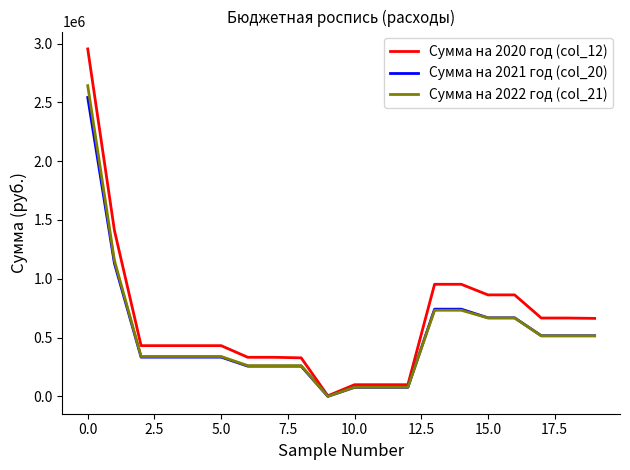

What is the highest value of the Сумма на 2021 год (col_20) series?

2541847.0